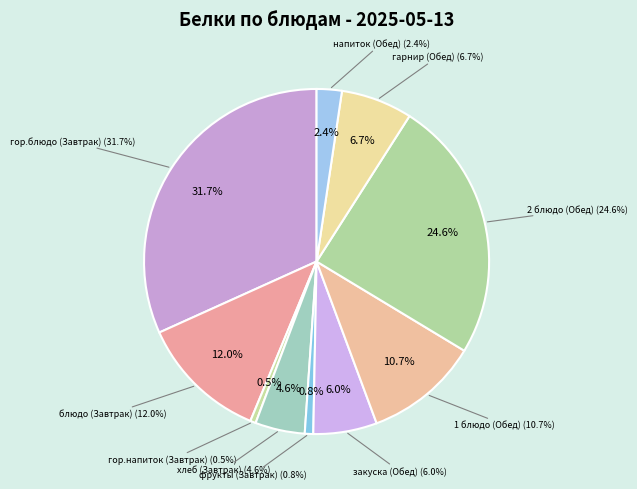

Which has a higher value, гор.напиток (Завтрак) or 1 блюдо (Обед)?

1 блюдо (Обед)